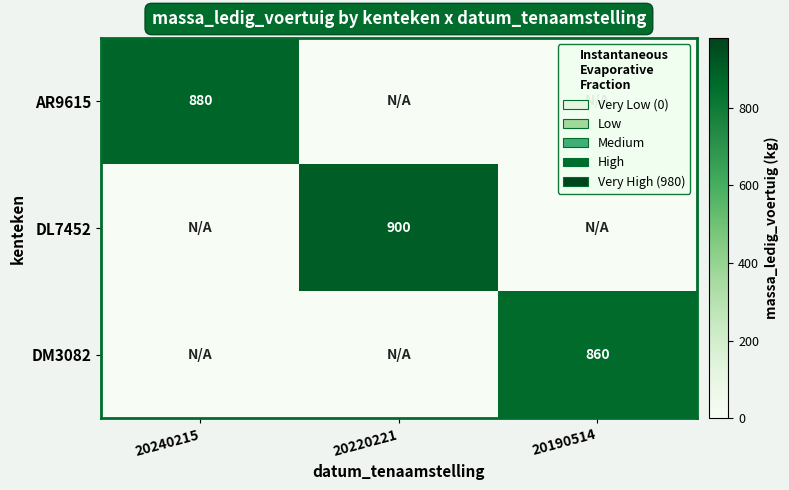

True or false: AR9615 has a value of 880 at 20240215.

True